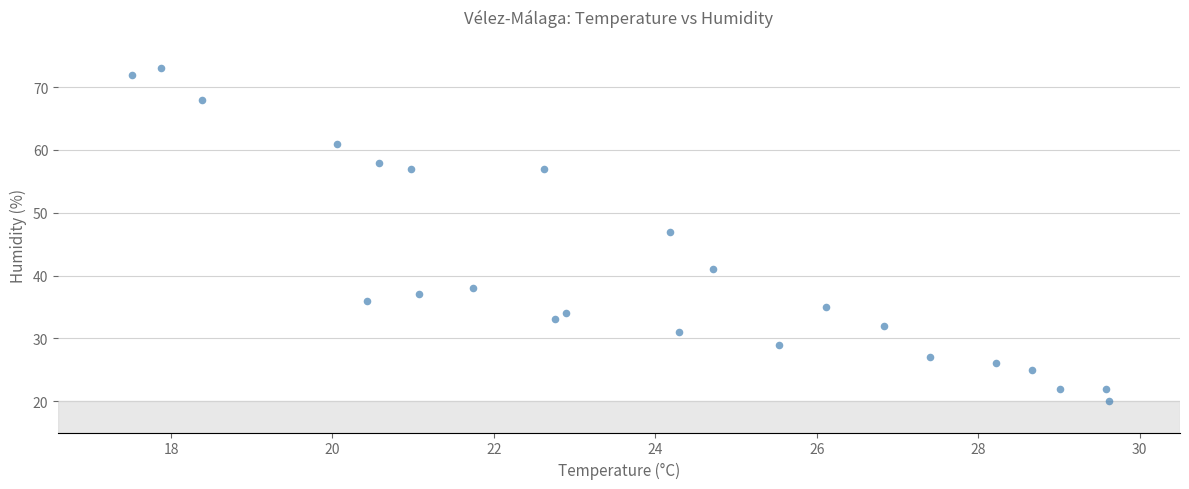

What Y value in the scatter plot is closest to 46?

47